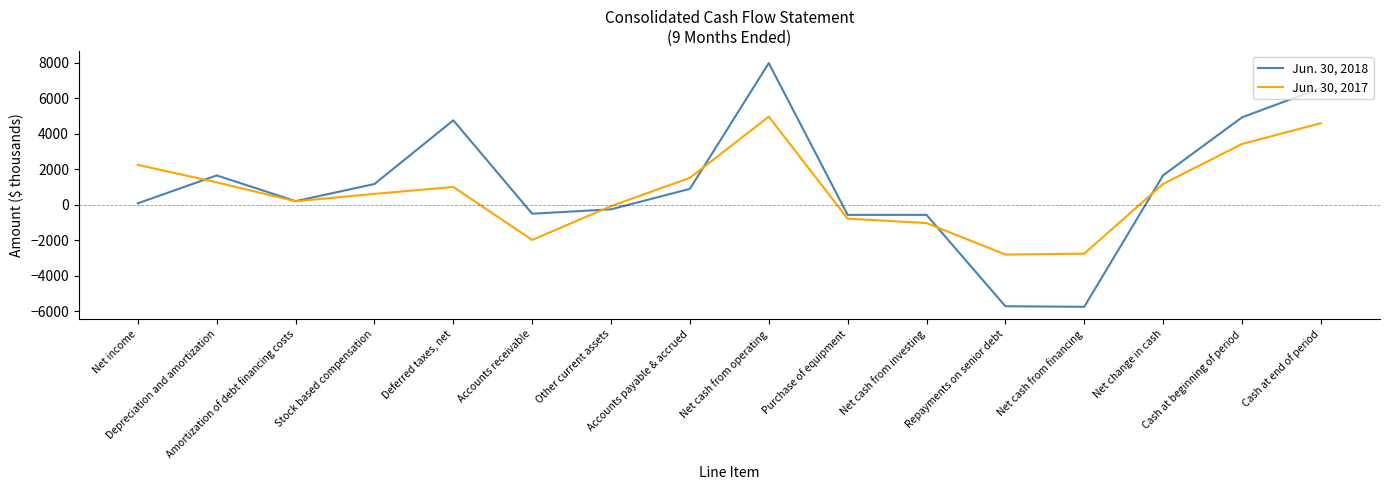

List the series in order of their peak value, lowest first.

Jun. 30, 2017, Jun. 30, 2018